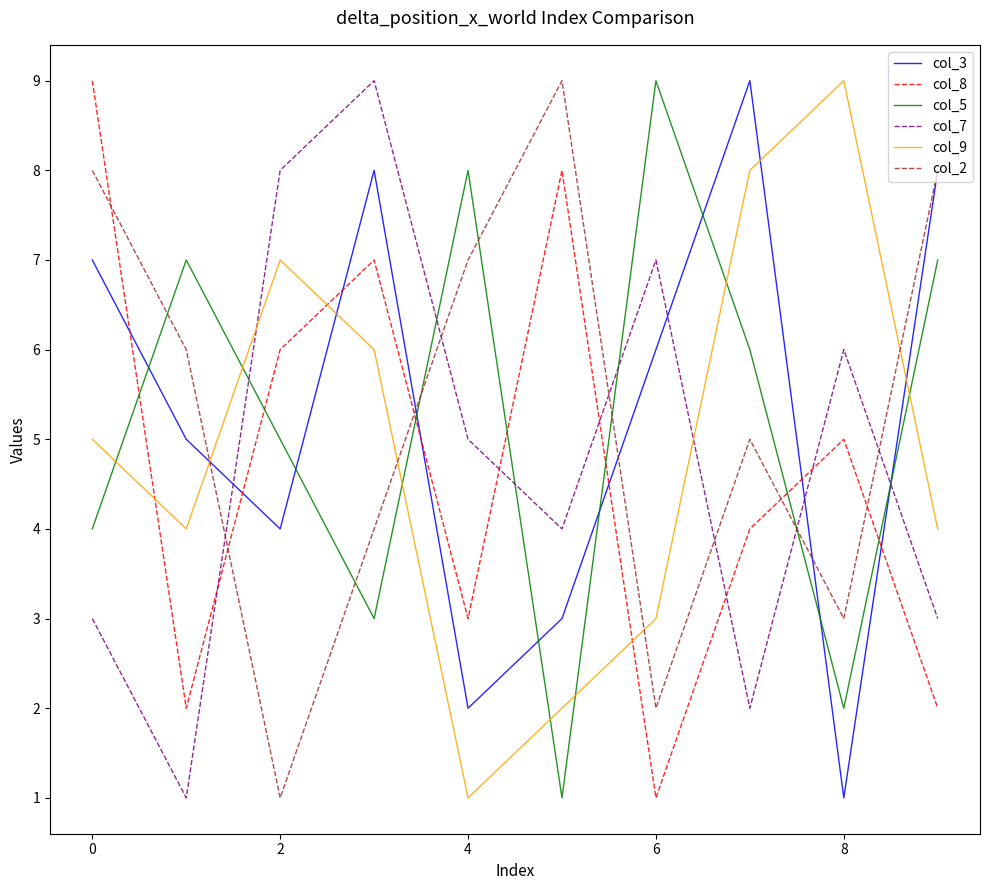

Count the col_8 values in the range 2 to 7.

7